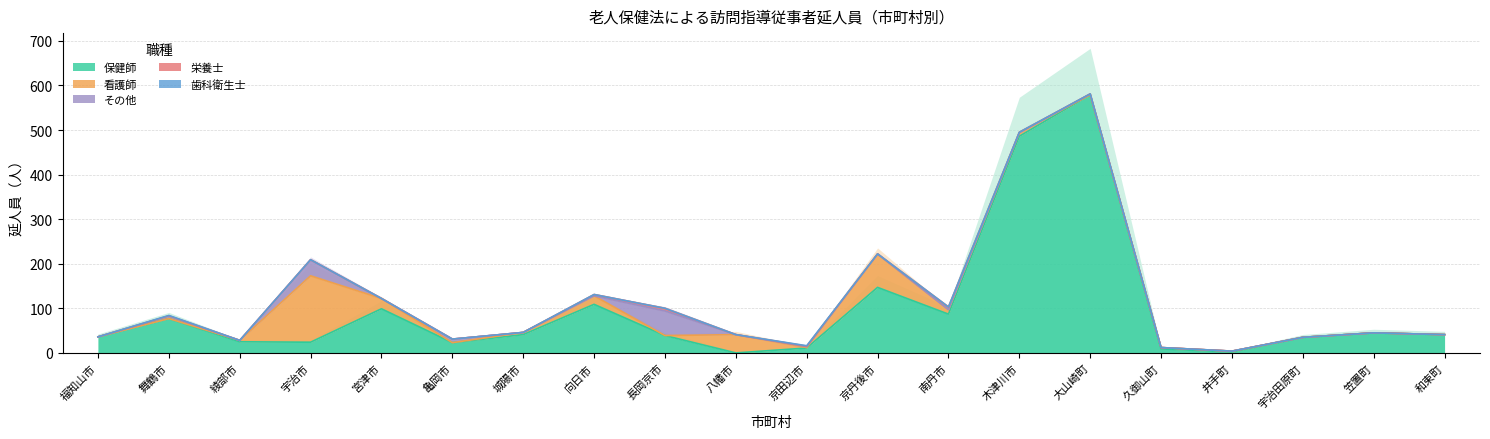

What is the difference between the highest and lowest values at 和束町?

41